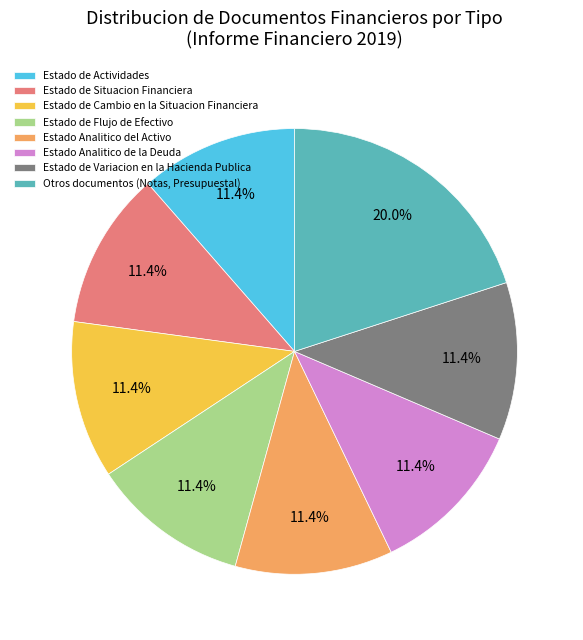

How many slices are in this pie chart?

8